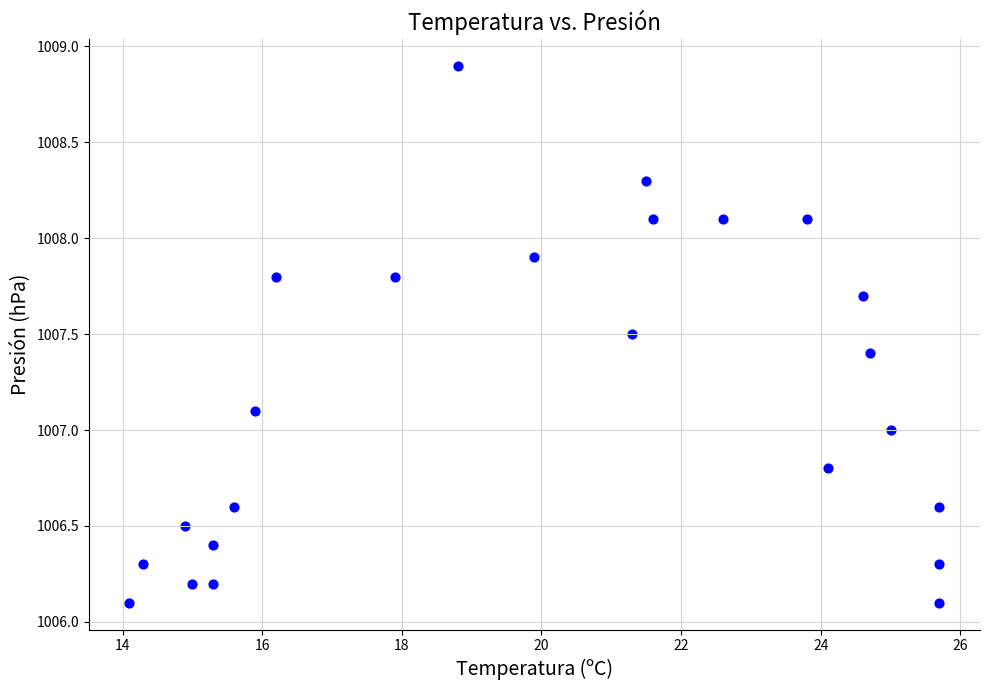

What is the range of Y values (max minus min)?

2.8